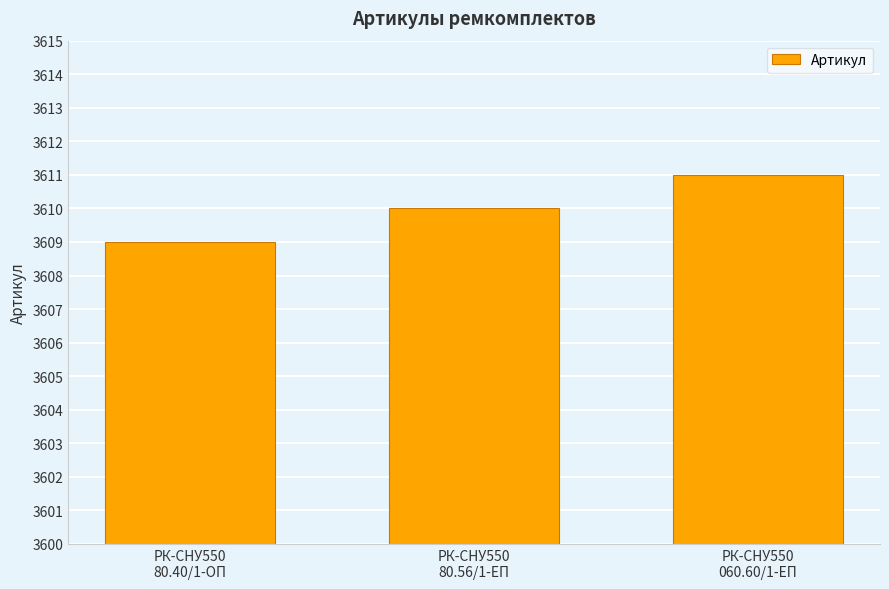

Rank the categories by value from highest to lowest.

РК-СНУ550
060.60/1-ЕП, РК-СНУ550
80.56/1-ЕП, РК-СНУ550
80.40/1-ОП